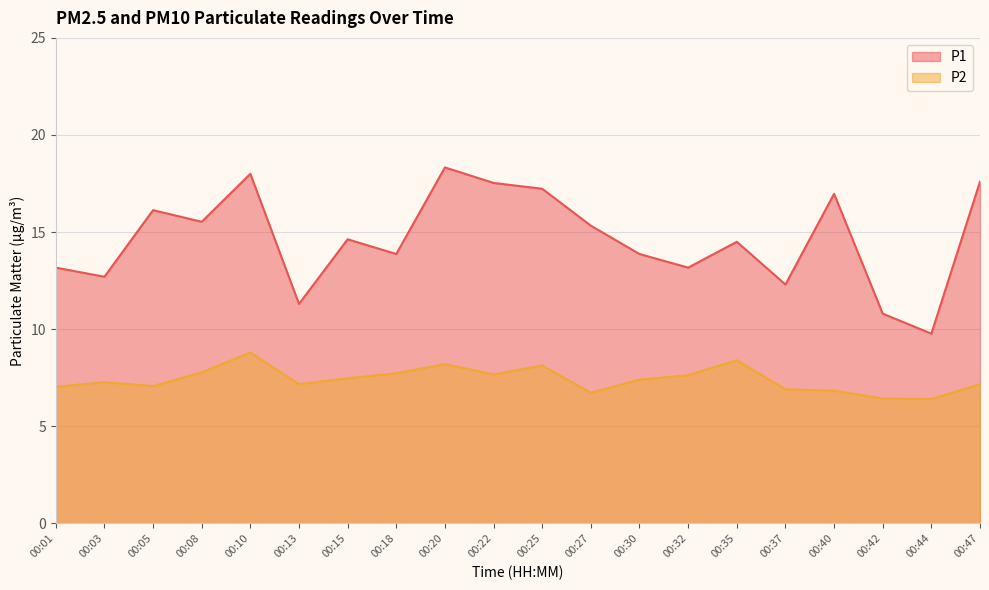

The value of P2 at 00:03 is 10.1. True or false?

False